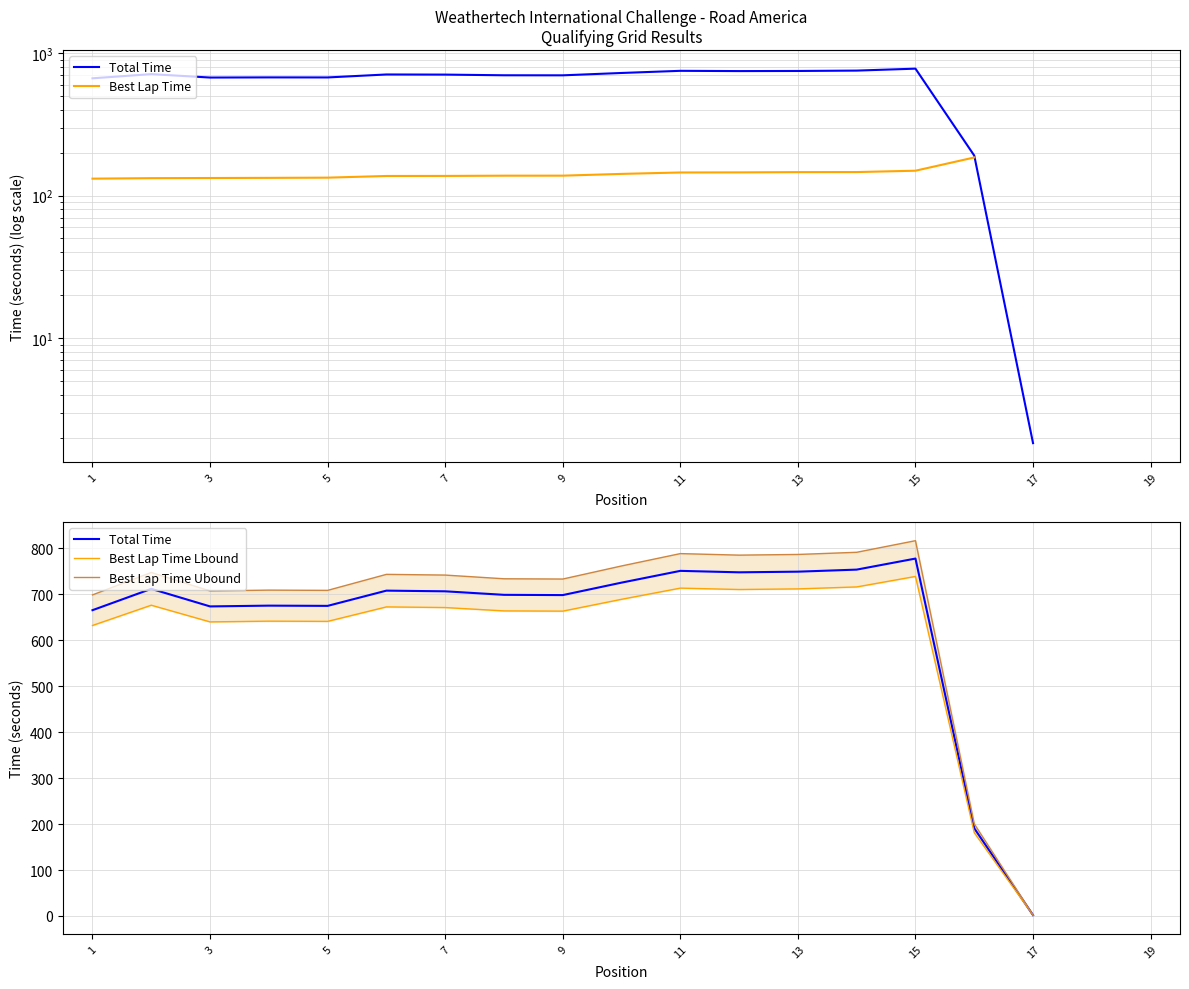

At how many categories does at least one series exceed 667?

15